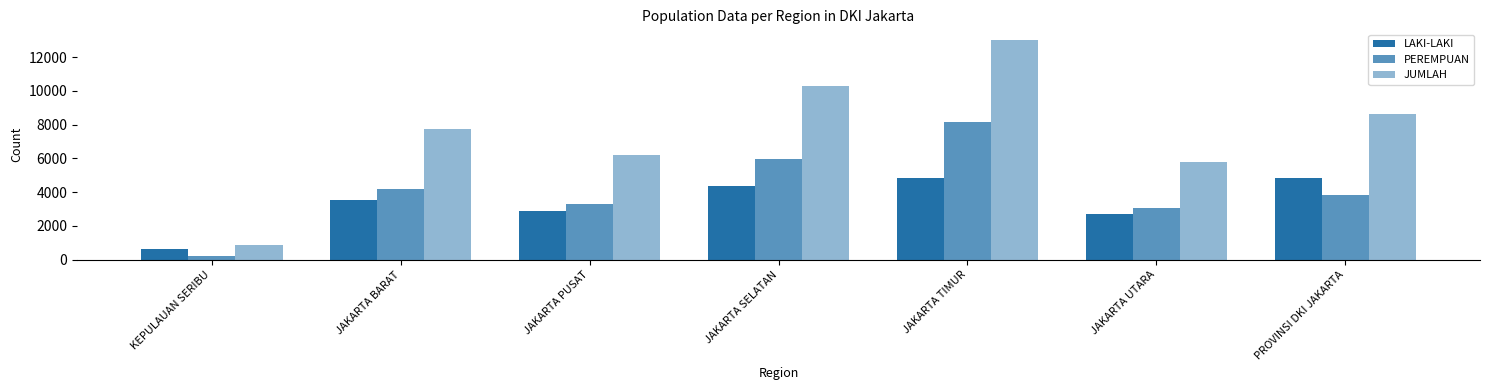

Count the number of data series in this chart.

3